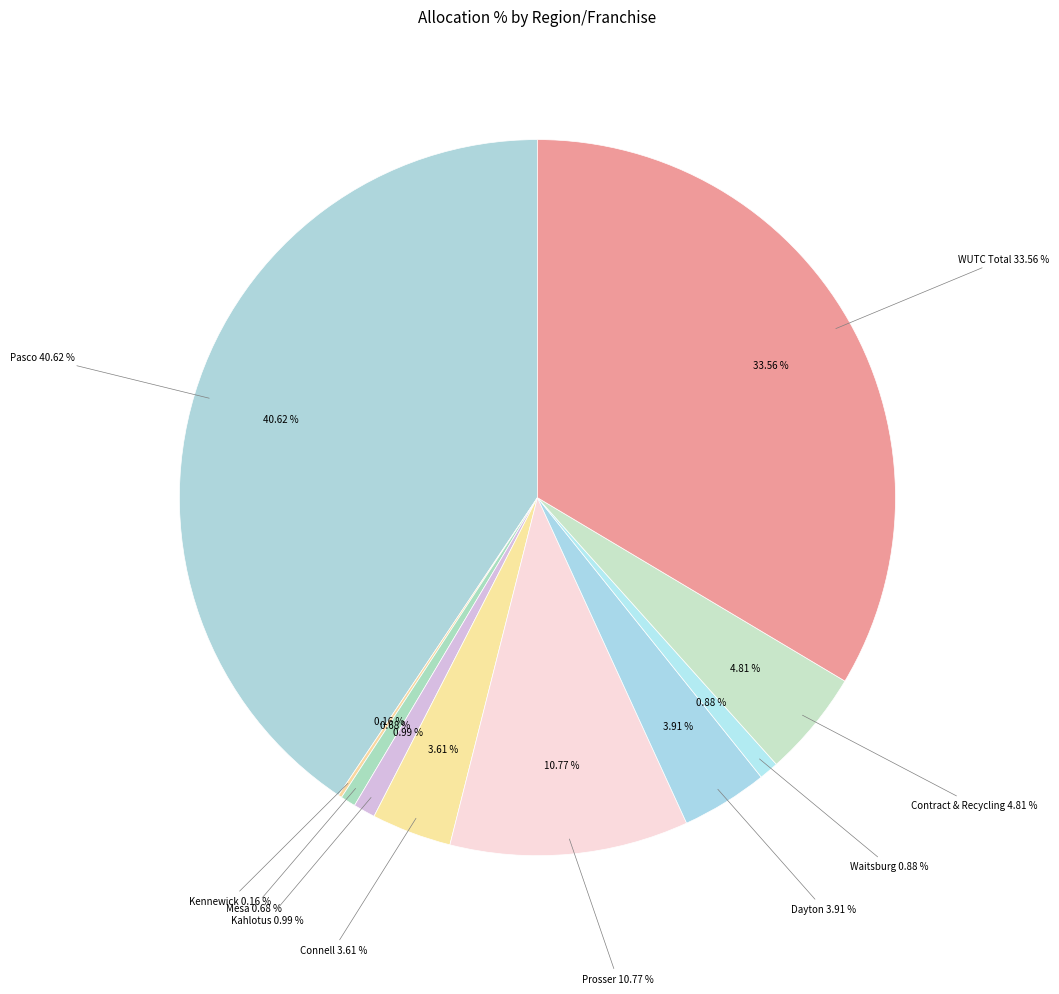

What portion of the pie excludes Contract & Recycling?

95.2%